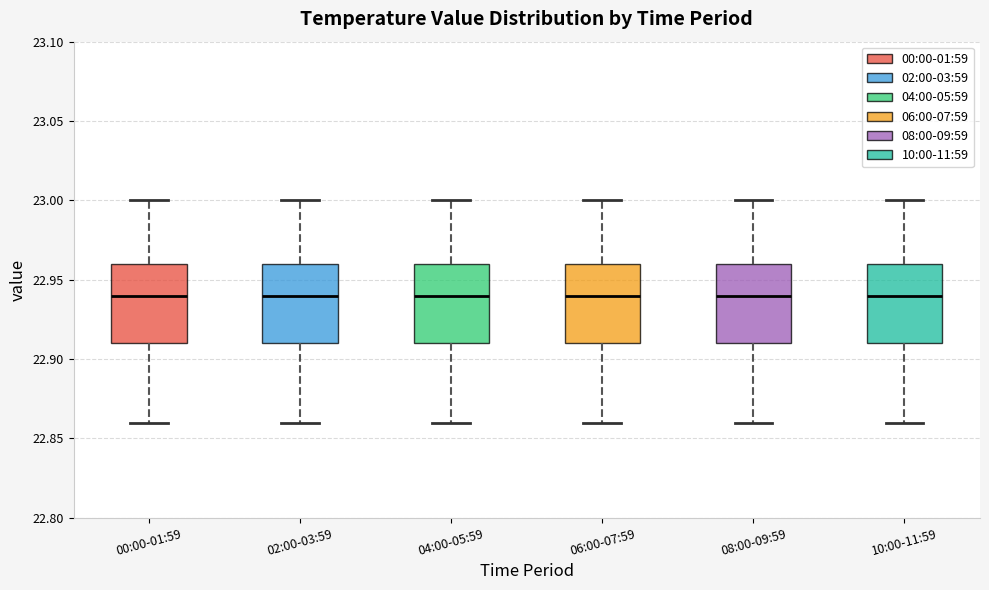

Reading left to right, transcribe this box plot: for each box, give where its median line is, the range the box spans, and where its two whiskers end, as read against the y-axis. The values are not printed on the chart, so give them approximately, as read against the axis.

00:00-01:59: median 22.94, box 22.91 to 22.96, whiskers 22.86 to 23.00
02:00-03:59: median 22.94, box 22.91 to 22.96, whiskers 22.86 to 23.00
04:00-05:59: median 22.94, box 22.91 to 22.96, whiskers 22.86 to 23.00
06:00-07:59: median 22.94, box 22.91 to 22.96, whiskers 22.86 to 23.00
08:00-09:59: median 22.94, box 22.91 to 22.96, whiskers 22.86 to 23.00
10:00-11:59: median 22.94, box 22.91 to 22.96, whiskers 22.86 to 23.00